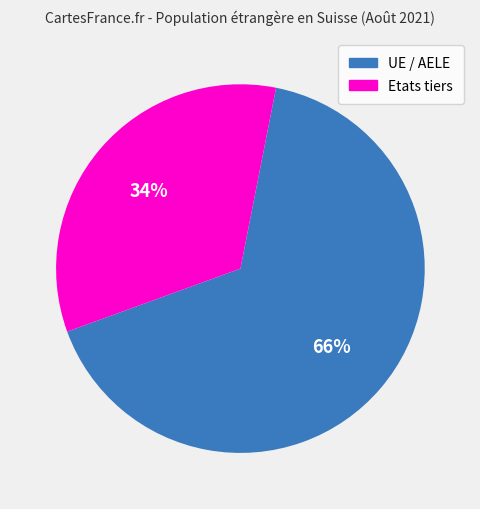

Between UE / AELE and Etats tiers, which is larger?

UE / AELE